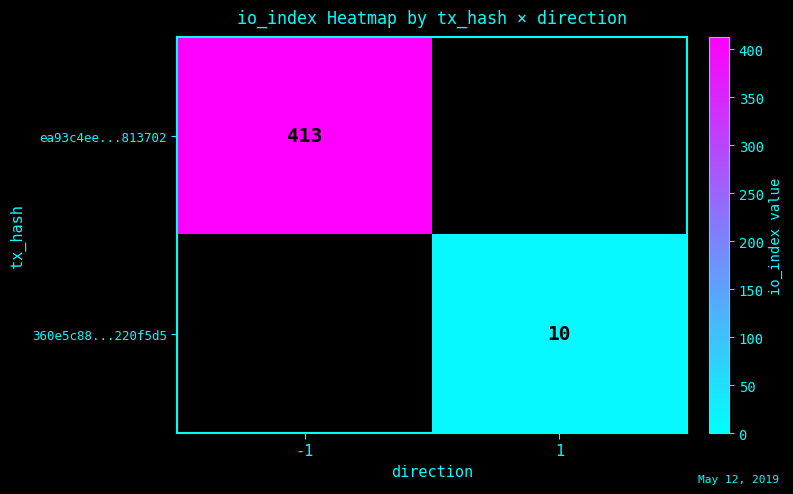

Is it true that ea93c4ee...813702 equals 194 at -1?

False